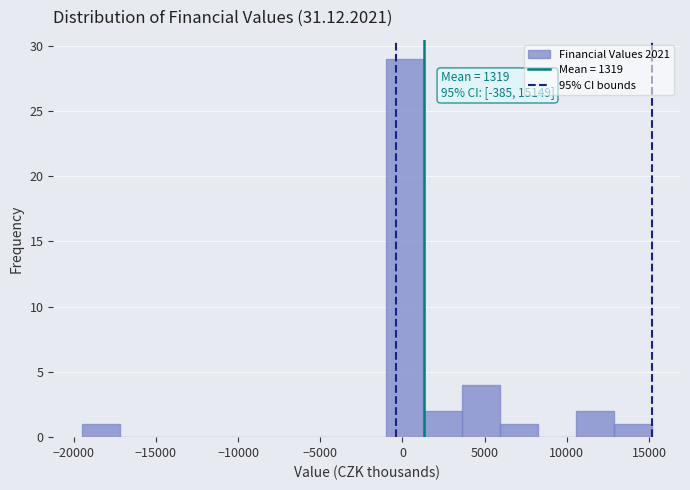

Over which range of the x-axis is the bar tallest?

-1000 to 1500